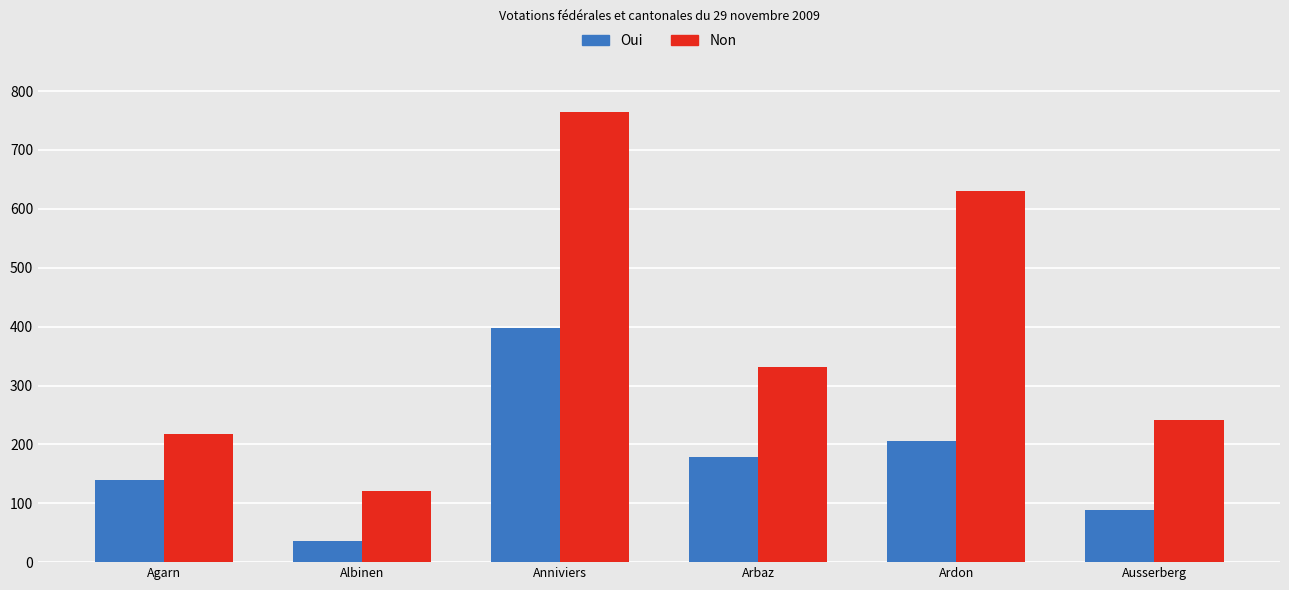

What is the difference between the highest and lowest values at Arbaz?

153